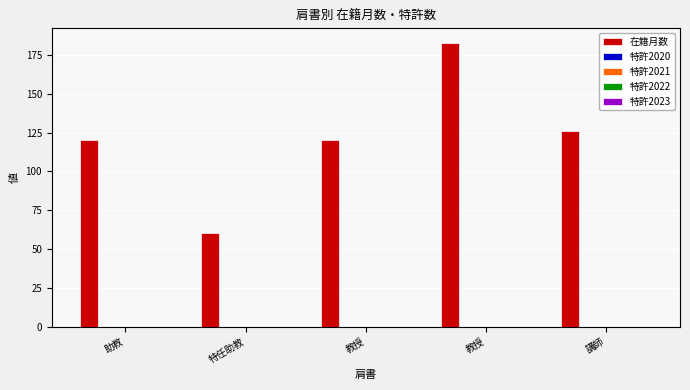

What is the difference between the second highest and second lowest values?

6